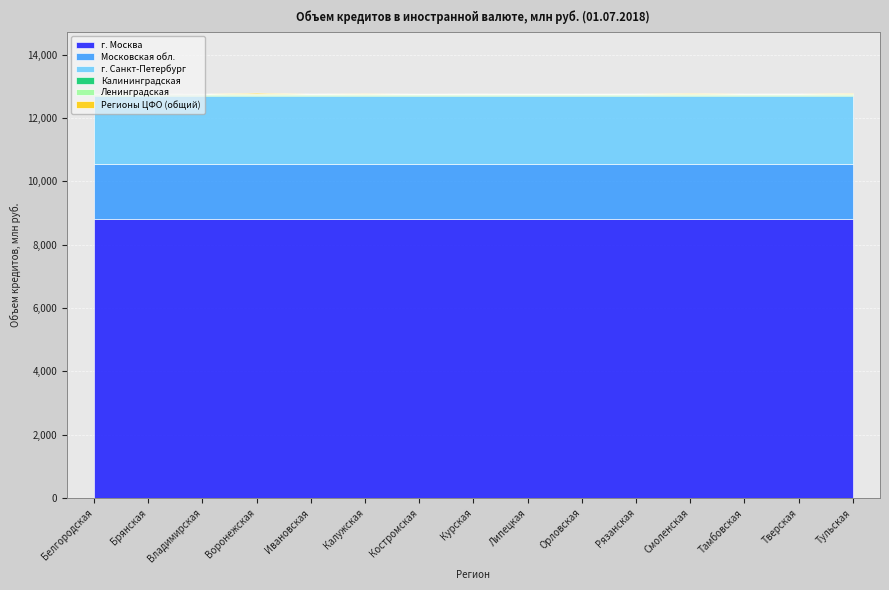

What is the difference between the maximum and second lowest values in the Регионы ЦФО (общий) series?

32